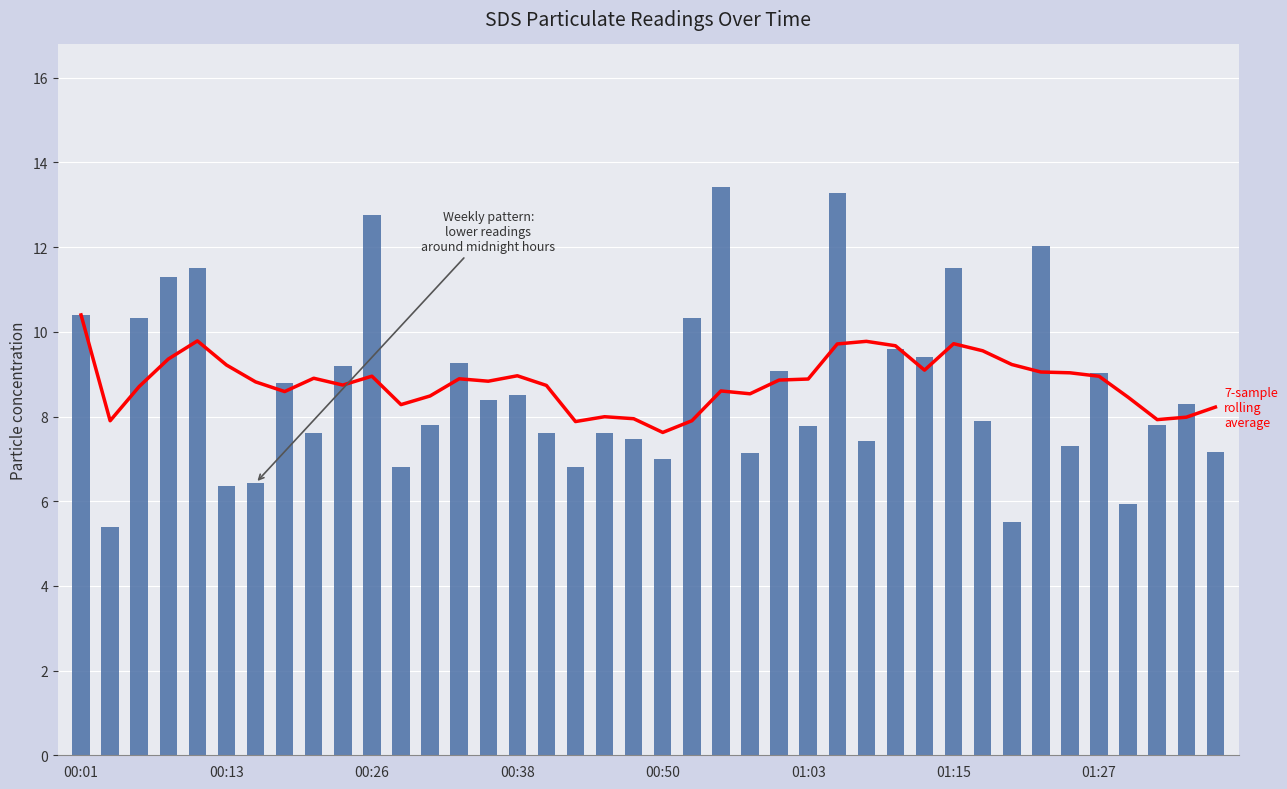

What is the minimum value for SDS_P1?

5.4